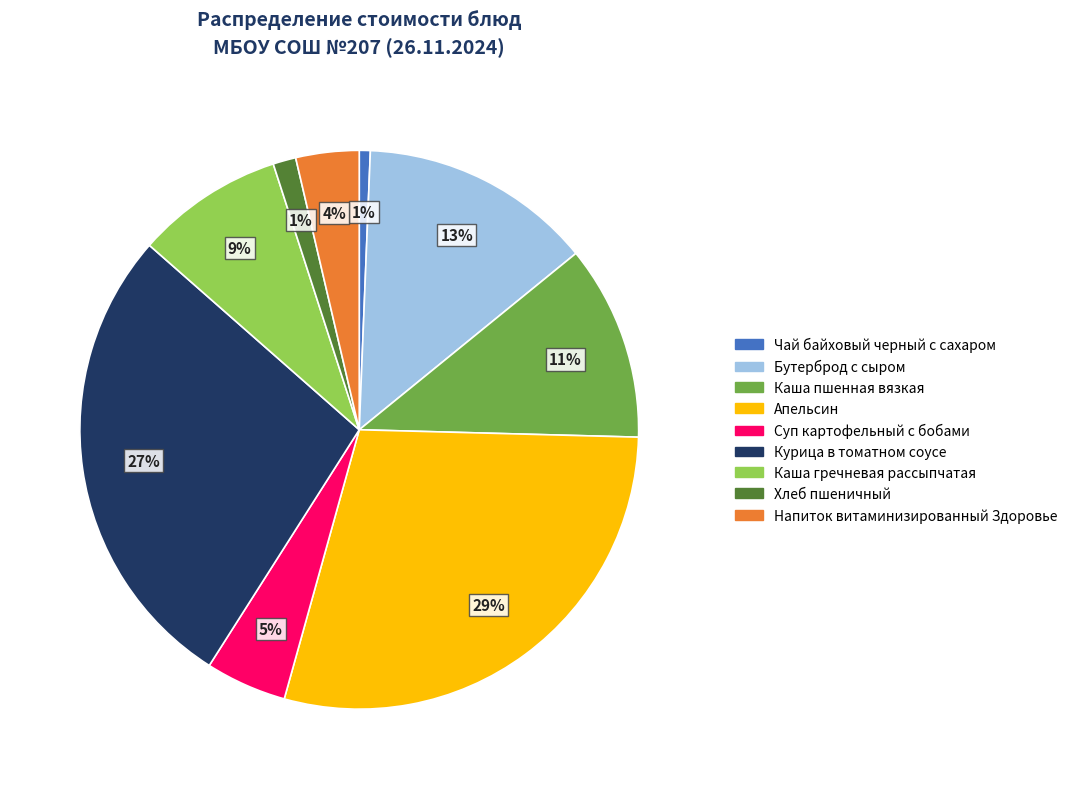

Which slice is the largest?

Апельсин